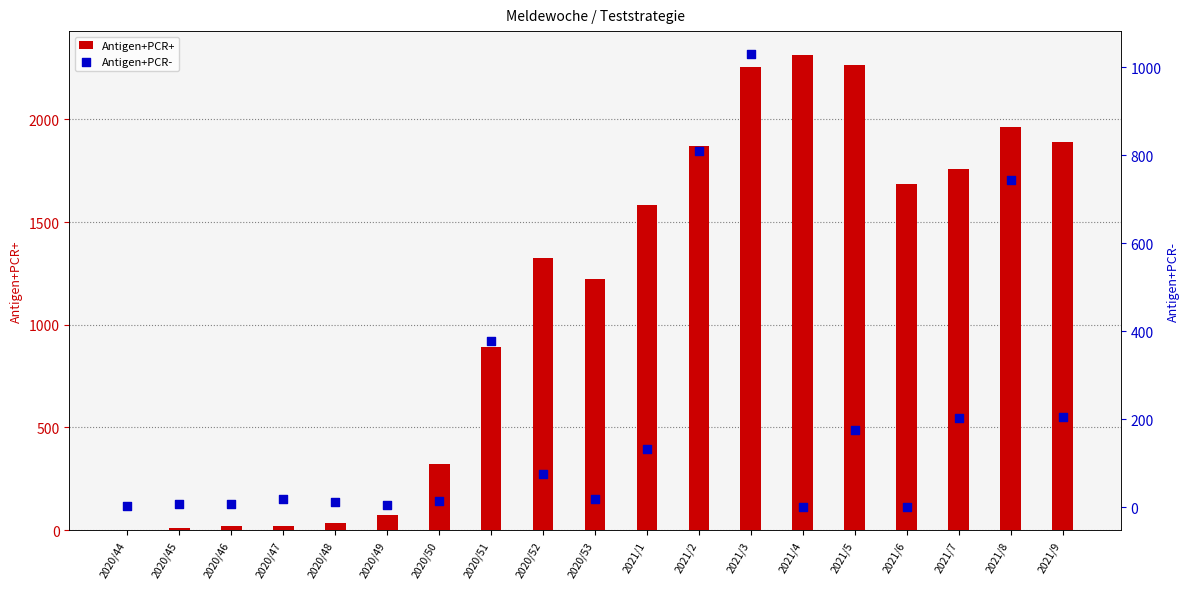

Which series reaches the maximum Y coordinate?

Antigen+PCR+